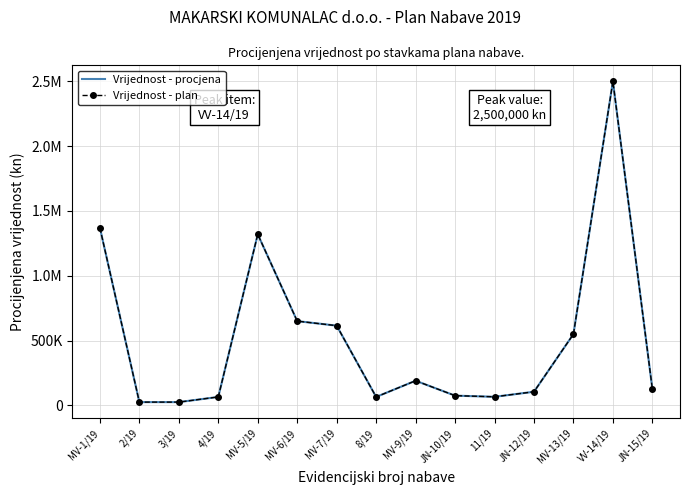

Rank the categories by Vrijednost - plan value from lowest to highest.

2/19, 3/19, 4/19, 8/19, 11/19, JN-10/19, JN-12/19, JN-15/19, MV-9/19, MV-13/19, MV-7/19, MV-6/19, MV-5/19, MV-1/19, VV-14/19